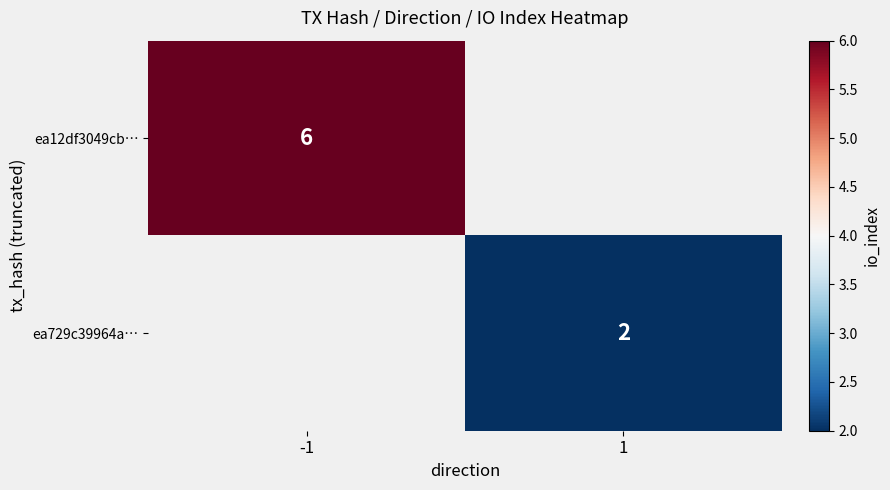

True or false: ea729c39964a… has a value of 2 at 1.

True